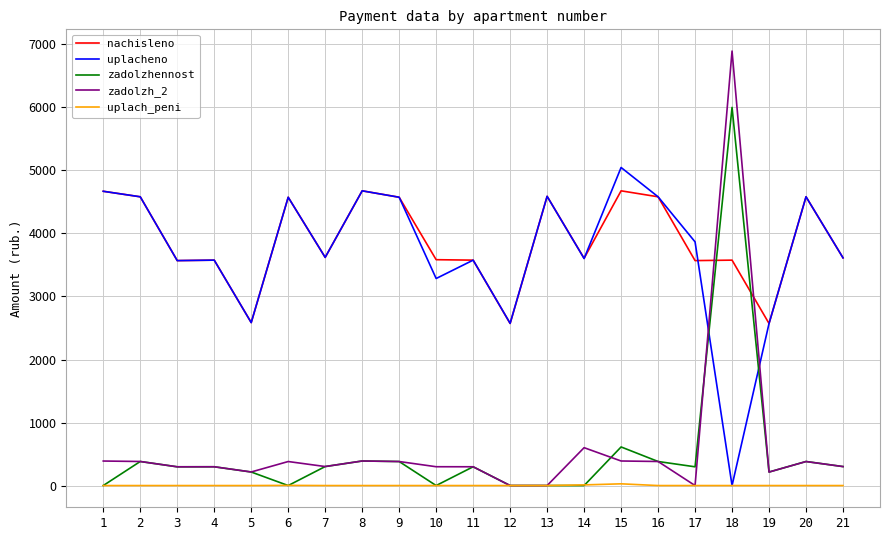

Count the number of categories in the chart.

21